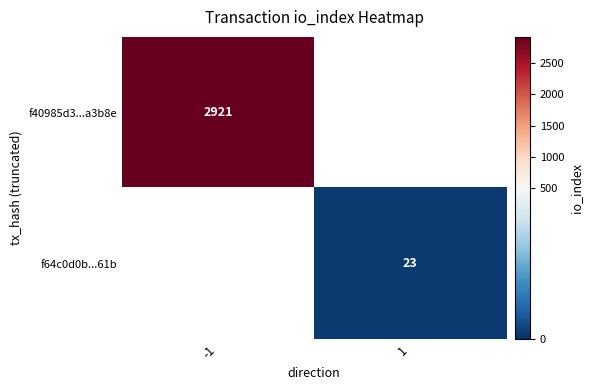

Is the value of f64c0d0b...61b at 1 greater than the value of f40985d3...a3b8e at -1?

No